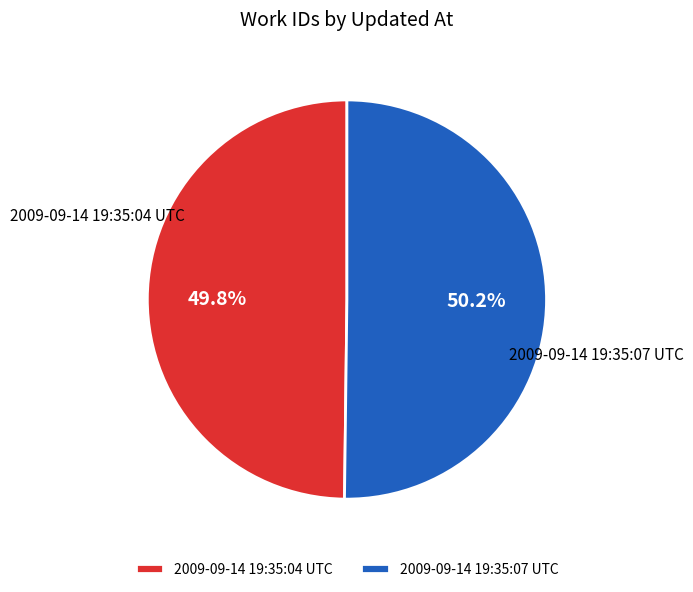

What is the ratio of the value at 2009-09-14 19:35:04 UTC to the value at 2009-09-14 19:35:07 UTC?

1.0